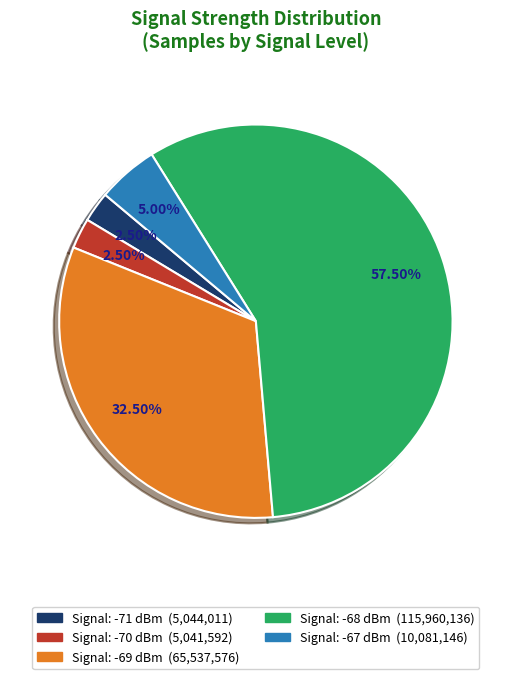

Is there any slice that represents more than half of the pie?

Yes